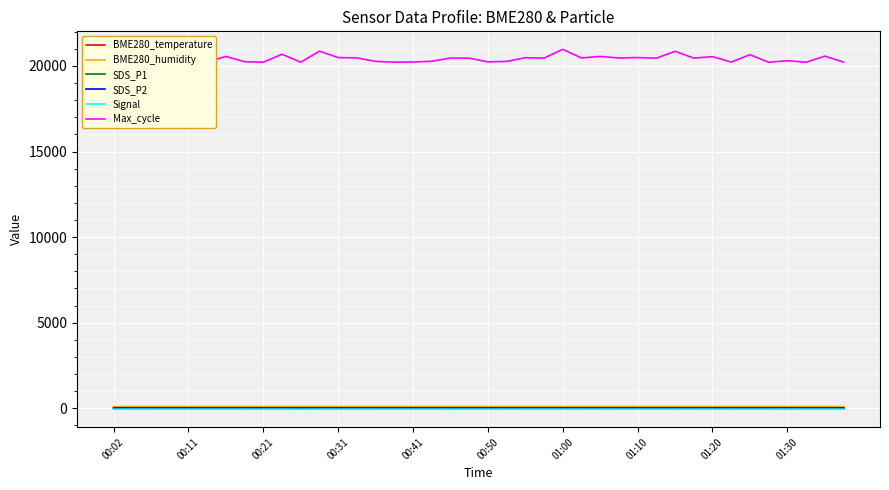

How many values in the BME280_temperature series exceed 7?

36